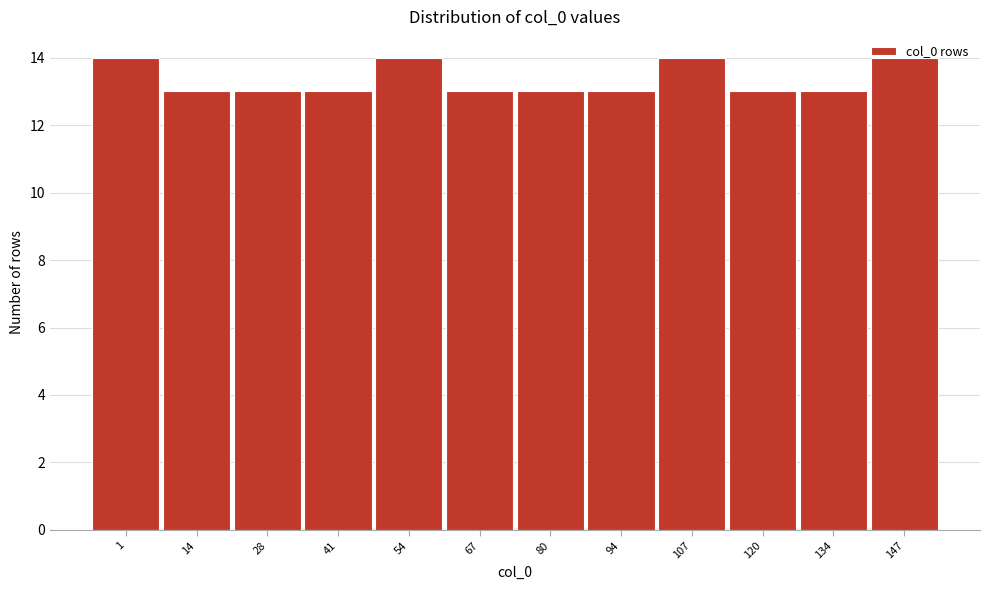

What is the average value?

13